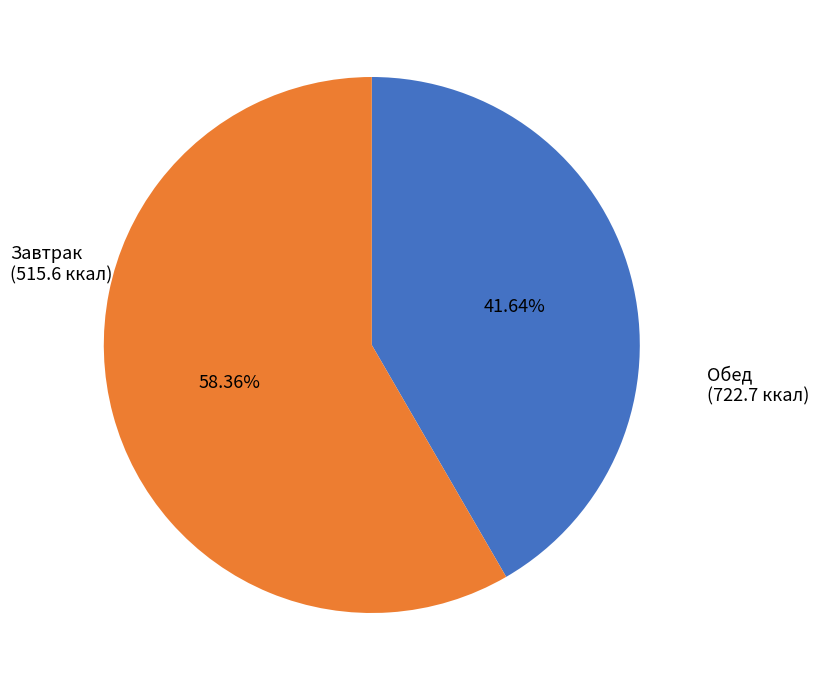

Is there any slice that represents more than half of the pie?

Yes